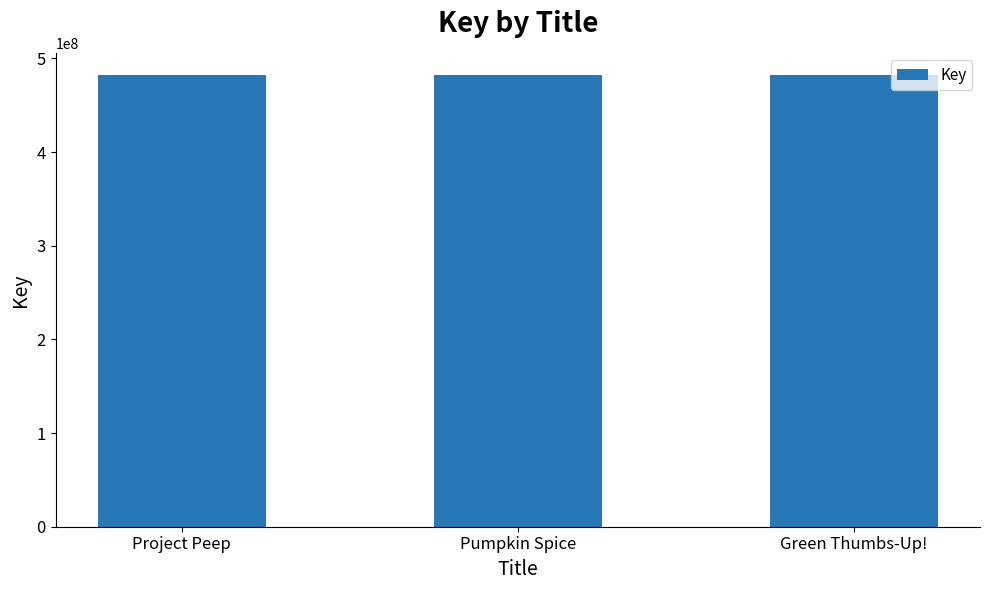

What is the ratio of the value at Pumpkin Spice to the value at Green Thumbs-Up!?

1.0